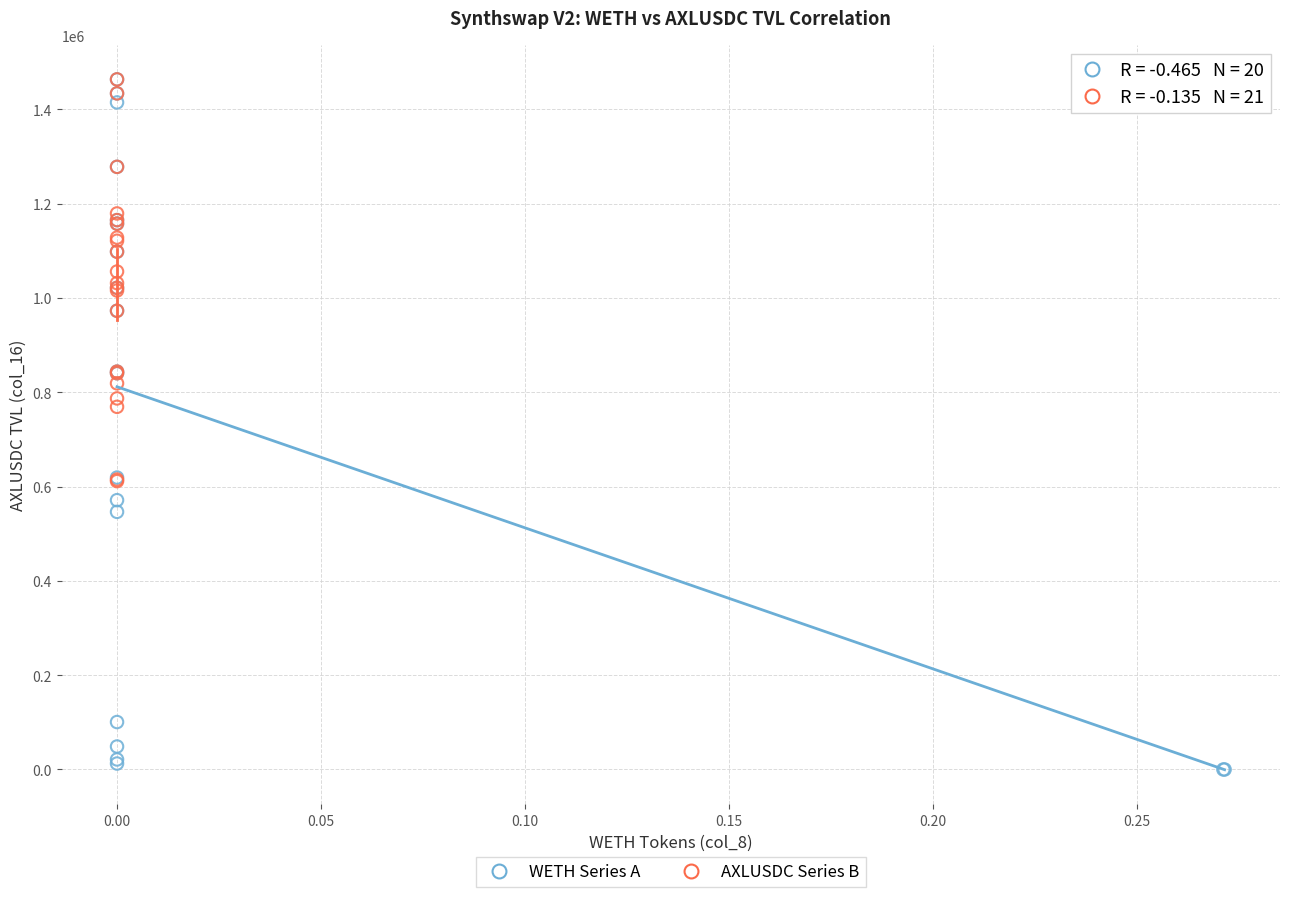

Which series has the widest spread of Y values?

WETH Series A